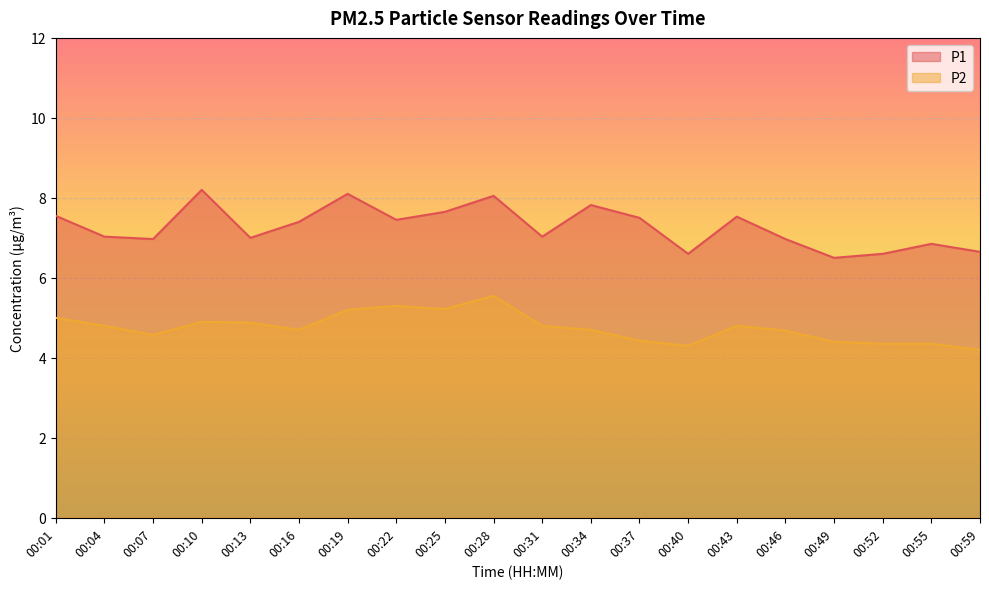

The value of P2 at 00:59 is 4.2. True or false?

True